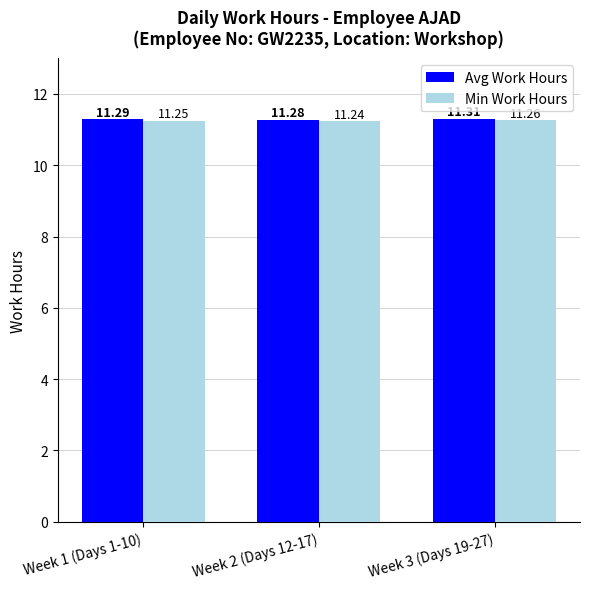

What is the value of the Min Work Hours bar at the 2nd from the left?

11.2